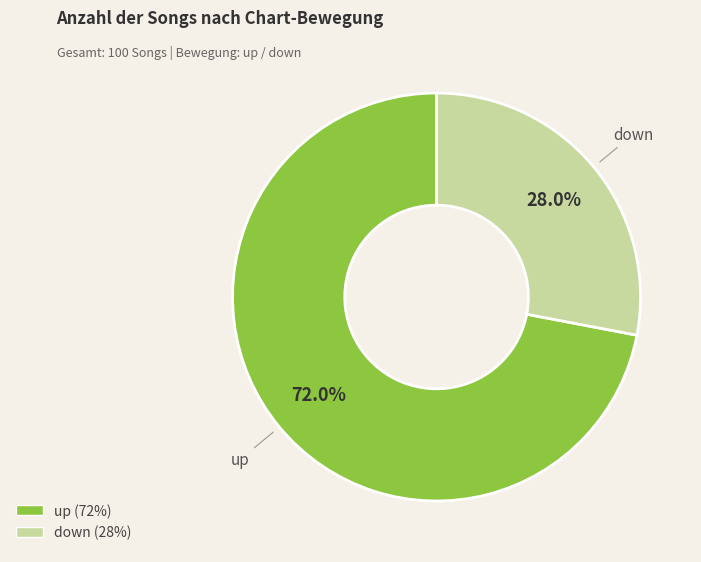

Rank the categories by value from lowest to highest.

down, up